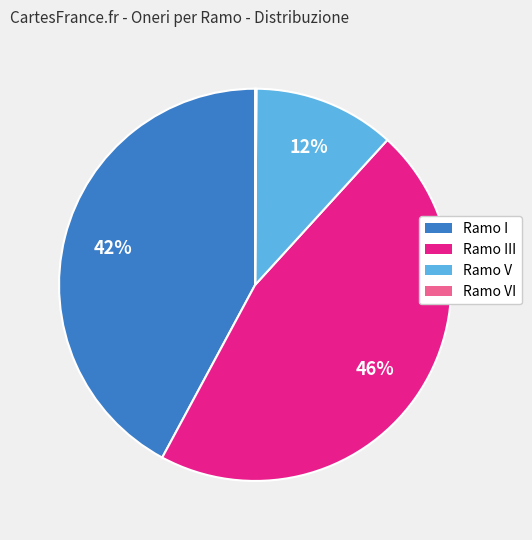

What is the largest slice in the pie chart?

Ramo III